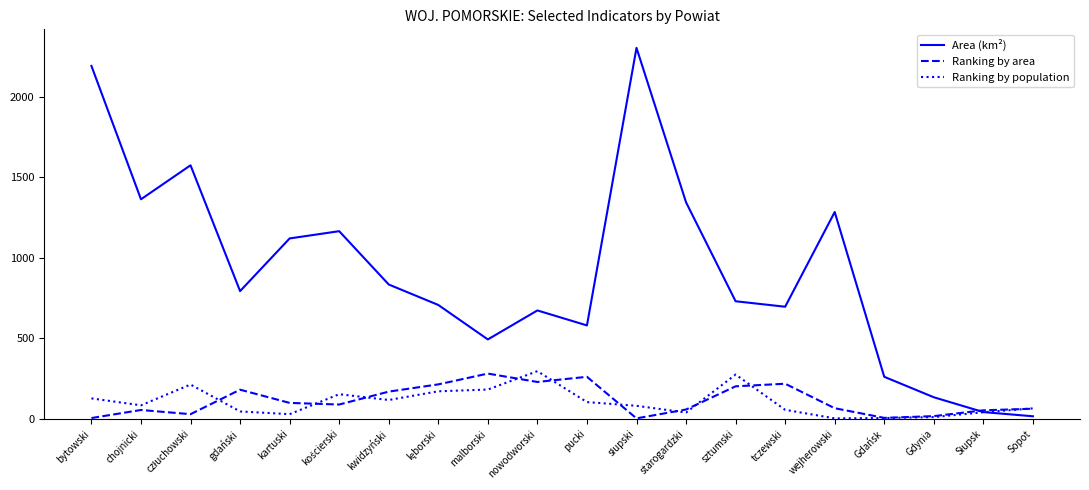

Which series has the largest total across all categories?

Area (km²)